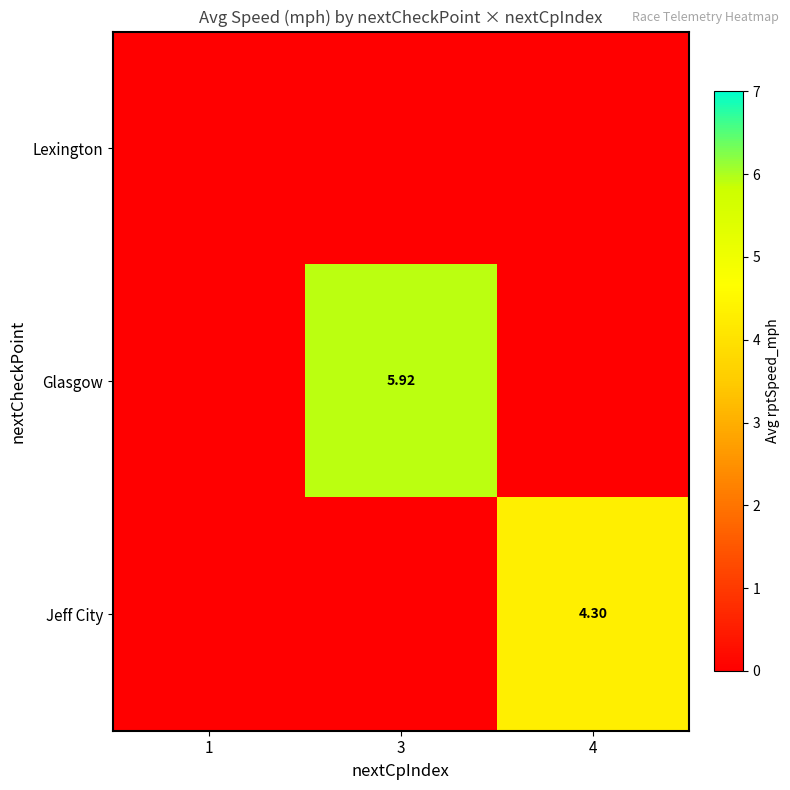

The value of Jeff City at 4 is 4.3. True or false?

True